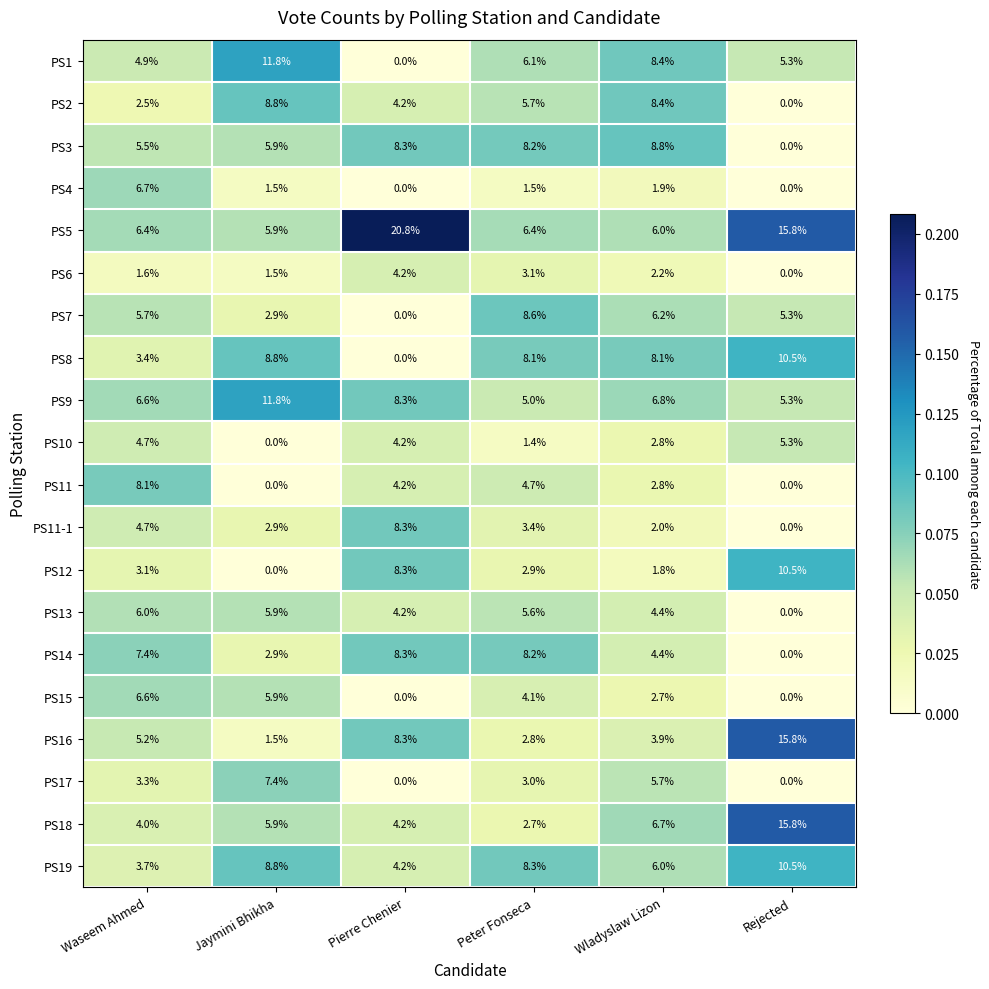

How many positive values does the PS3 series have?

5